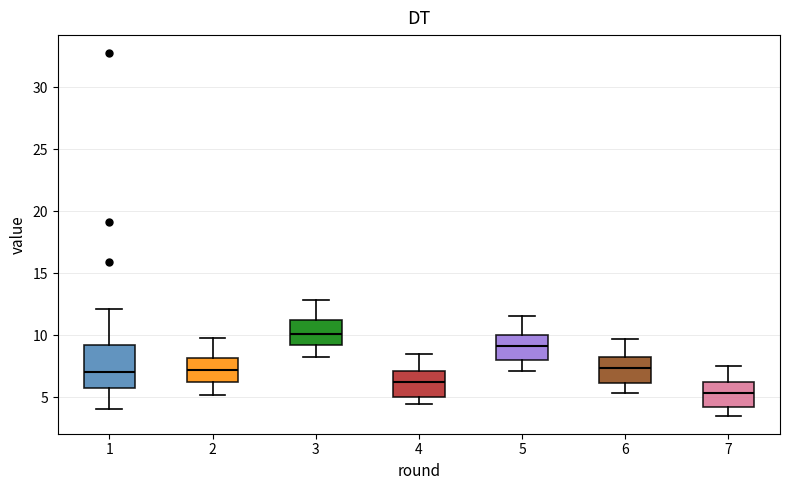

Reading left to right, transcribe this box plot: for each box, give where its median line is, the range the box spans, and where its two whiskers end, as read against the y-axis. The values are not printed on the chart, so give them approximately, as read against the axis.

1: median 7.0, box 5.5 to 9.0, whiskers 4.0 to 12.0
2: median 7.0, box 6.0 to 8.0, whiskers 5.0 to 10.0
3: median 10.0, box 9.0 to 11.0, whiskers 8.0 to 13.0
4: median 6.0, box 5.0 to 7.0, whiskers 4.5 to 8.5
5: median 9.0, box 8.0 to 10.0, whiskers 7.0 to 11.5
6: median 7.5, box 6.0 to 8.0, whiskers 5.5 to 9.5
7: median 5.5, box 4.0 to 6.0, whiskers 3.5 to 7.5